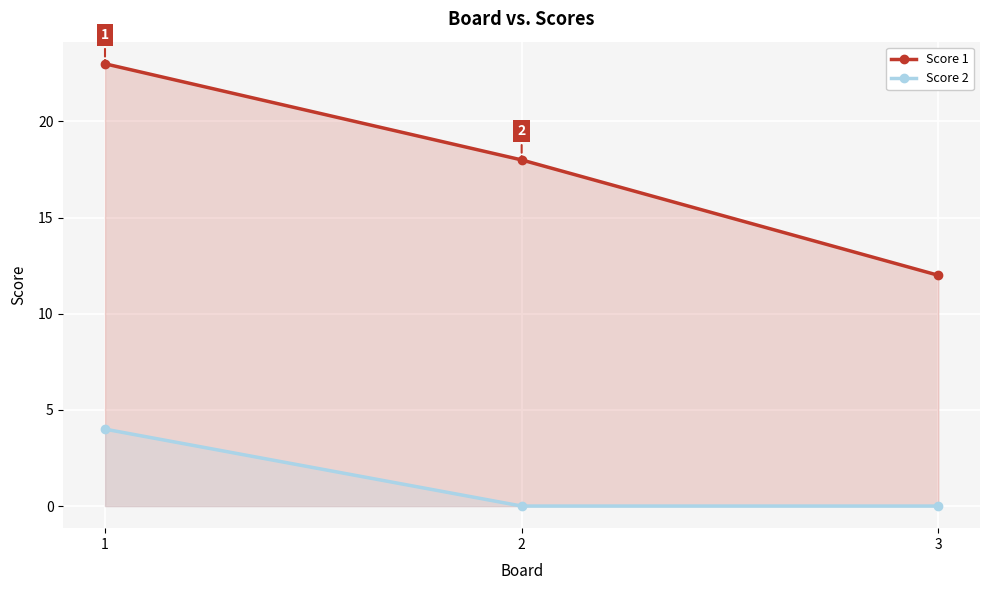

Is it true that Score 1 equals 31 at 2?

False